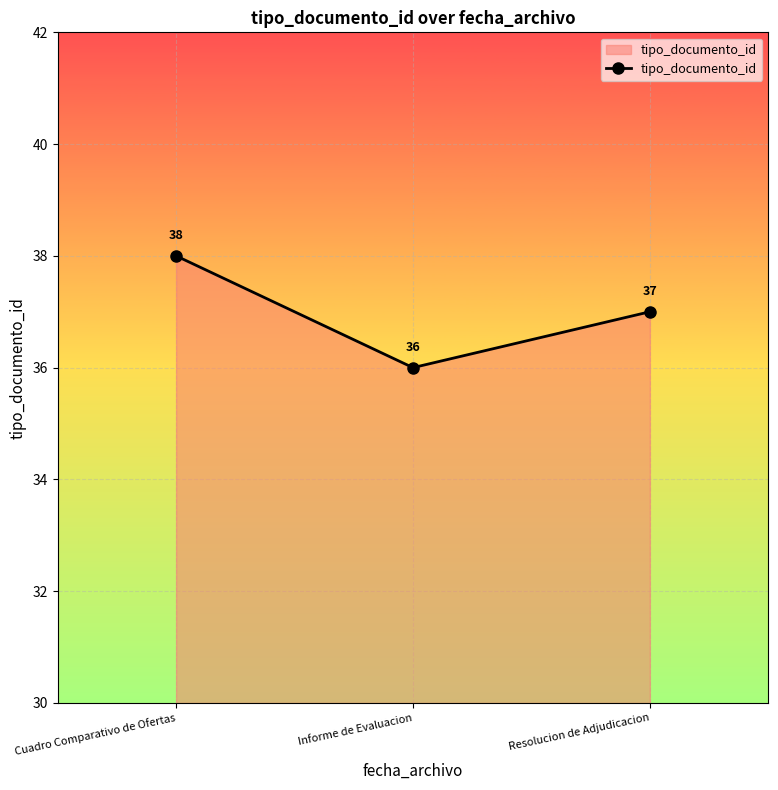

Rank the categories by value from lowest to highest.

Informe de Evaluacion, Resolucion de Adjudicacion, Cuadro Comparativo de Ofertas